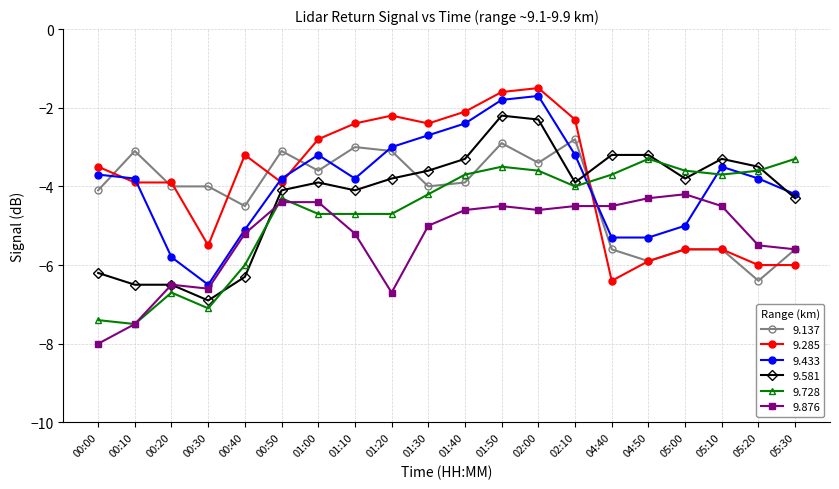

At which category does the chart reach its minimum across all series?

00:00